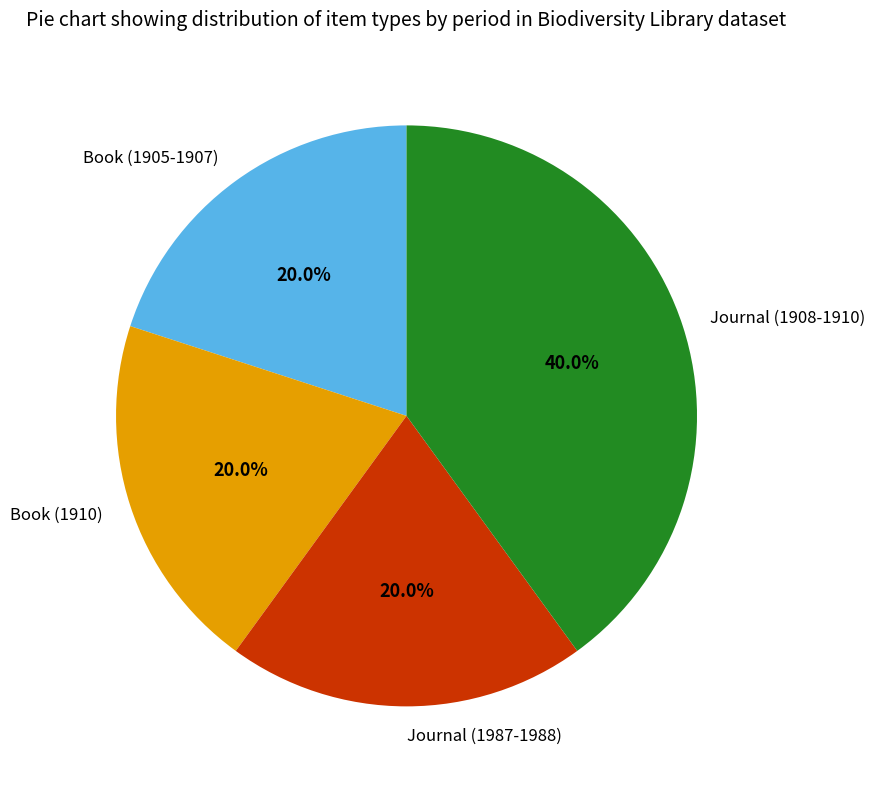

Is there any slice that represents more than half of the pie?

No